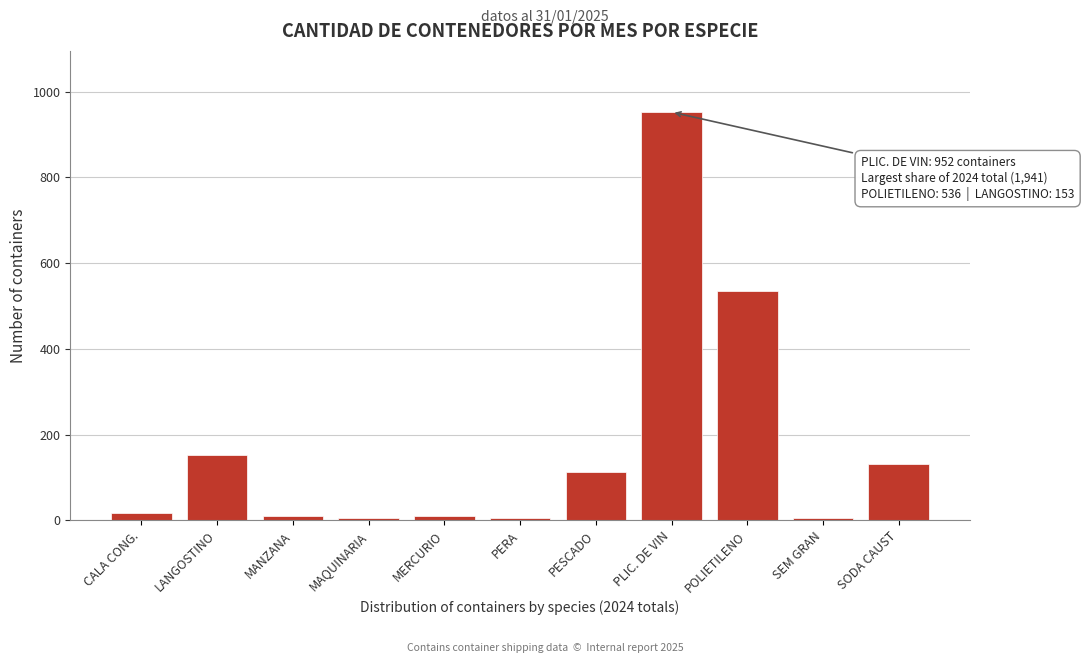

What is the difference between the second highest and minimum values?

531